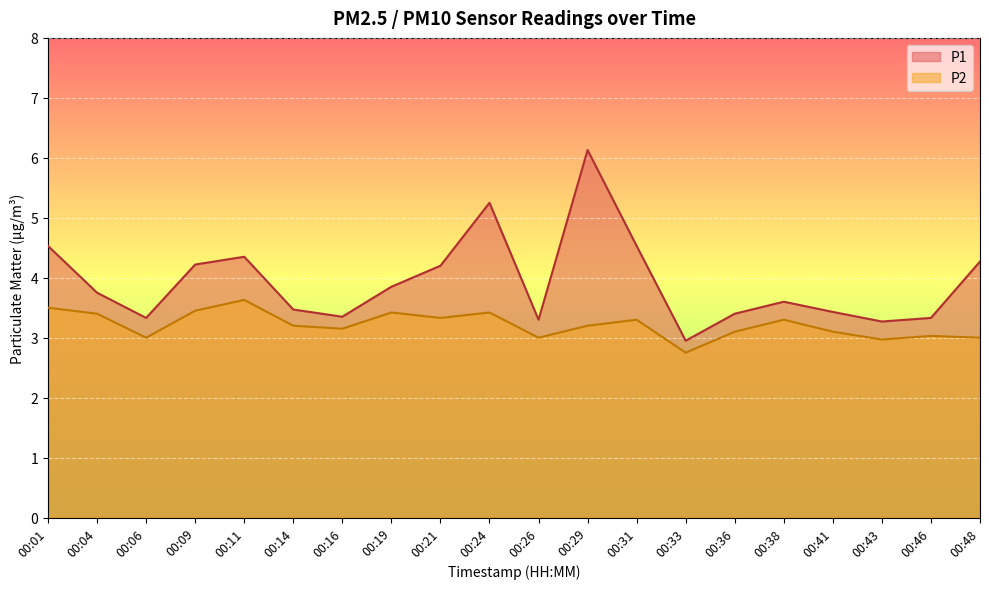

How many distinct data groups are displayed?

2